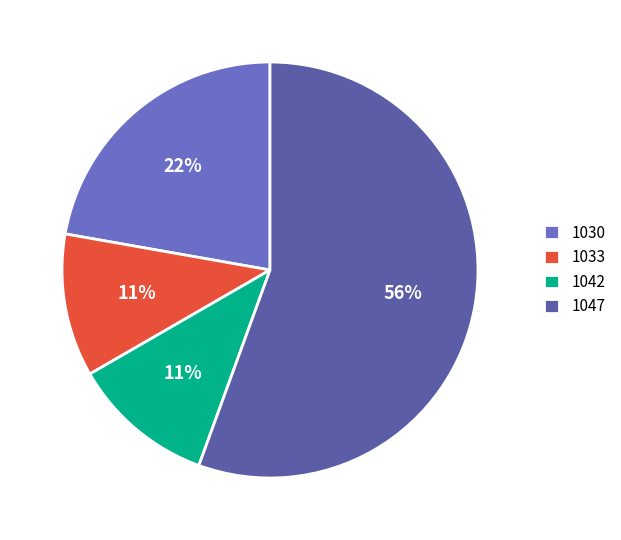

Approximately how many times larger is the value at 1042 compared to 1030?

0.5